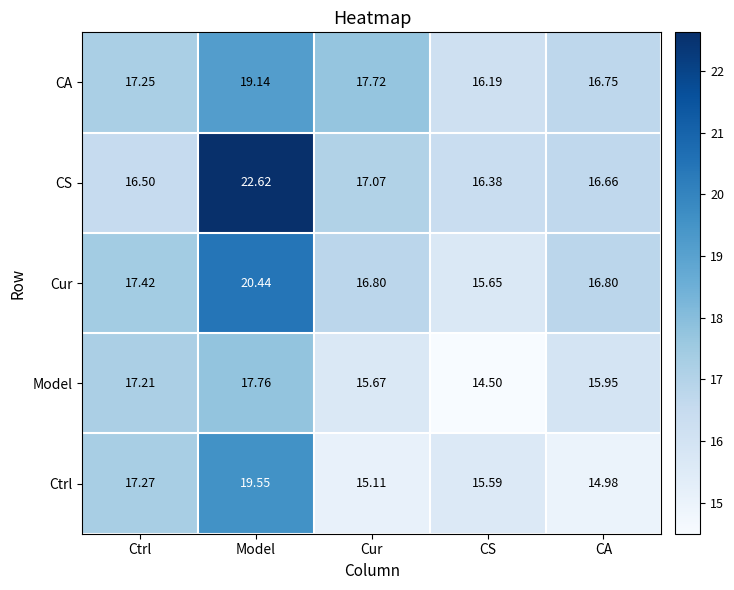

Which category has the lowest value in the CA series?

CS